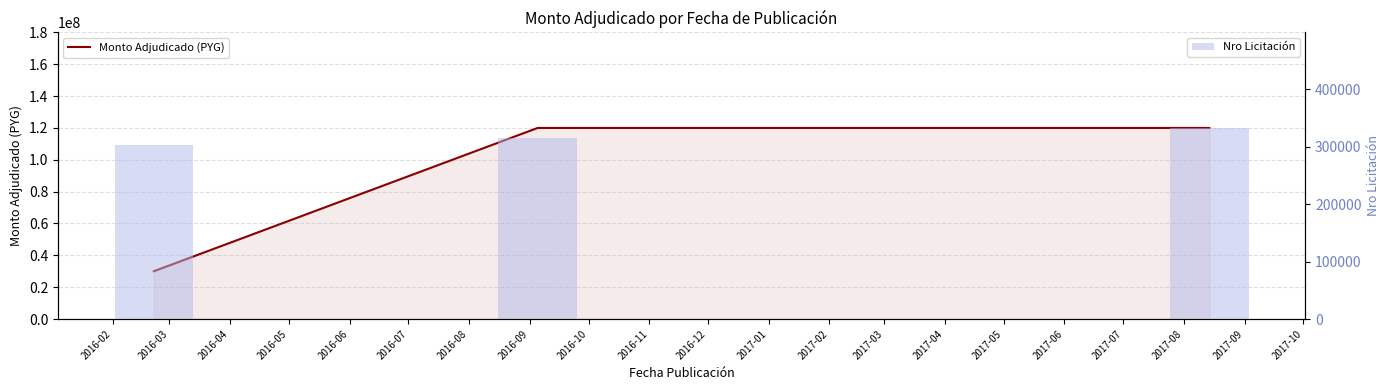

How many groups of bars are there?

3